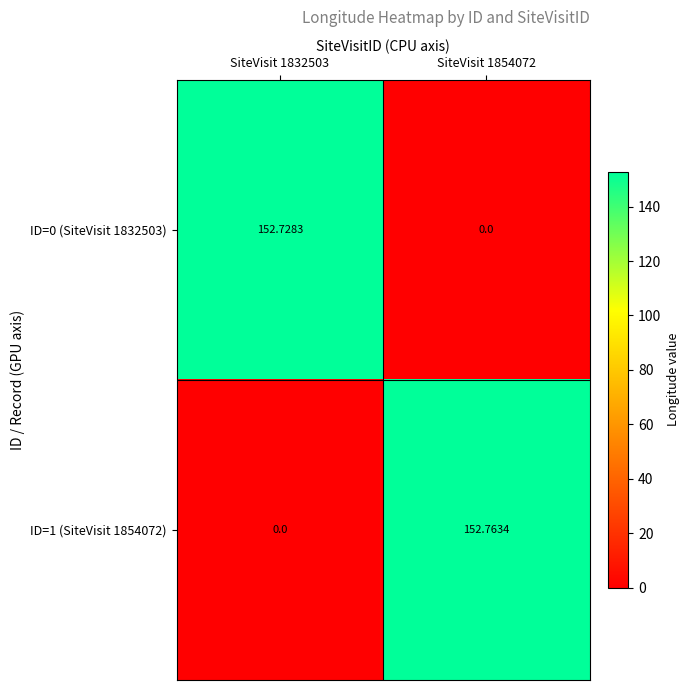

What is the difference between the highest and lowest values at SiteVisit 1854072?

152.8